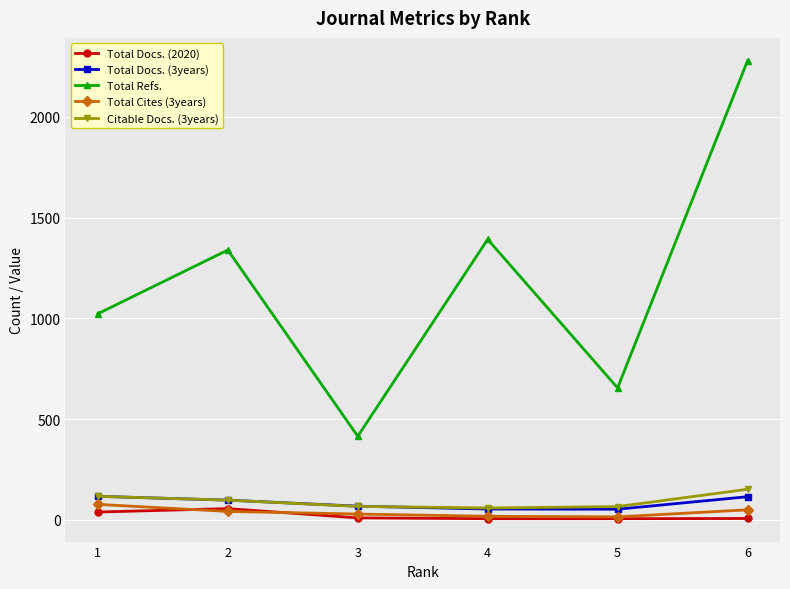

Which series changed the most between 1 and 2?

Total Refs.